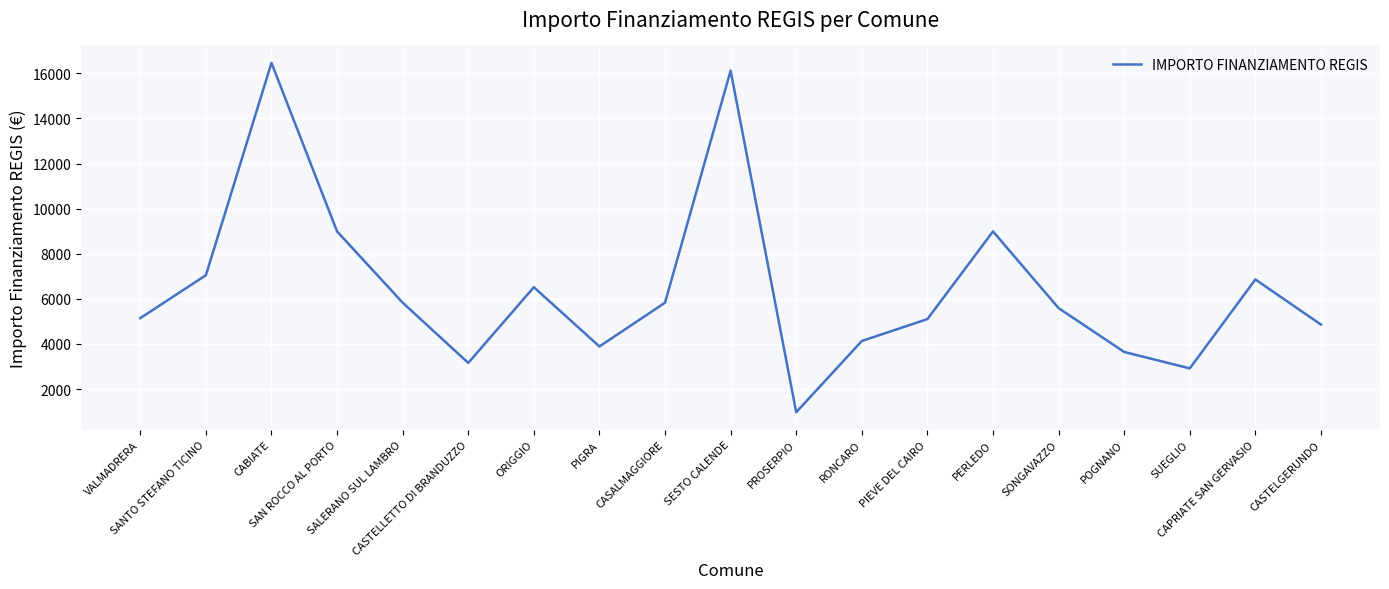

Which category has the highest value across all series?

CABIATE